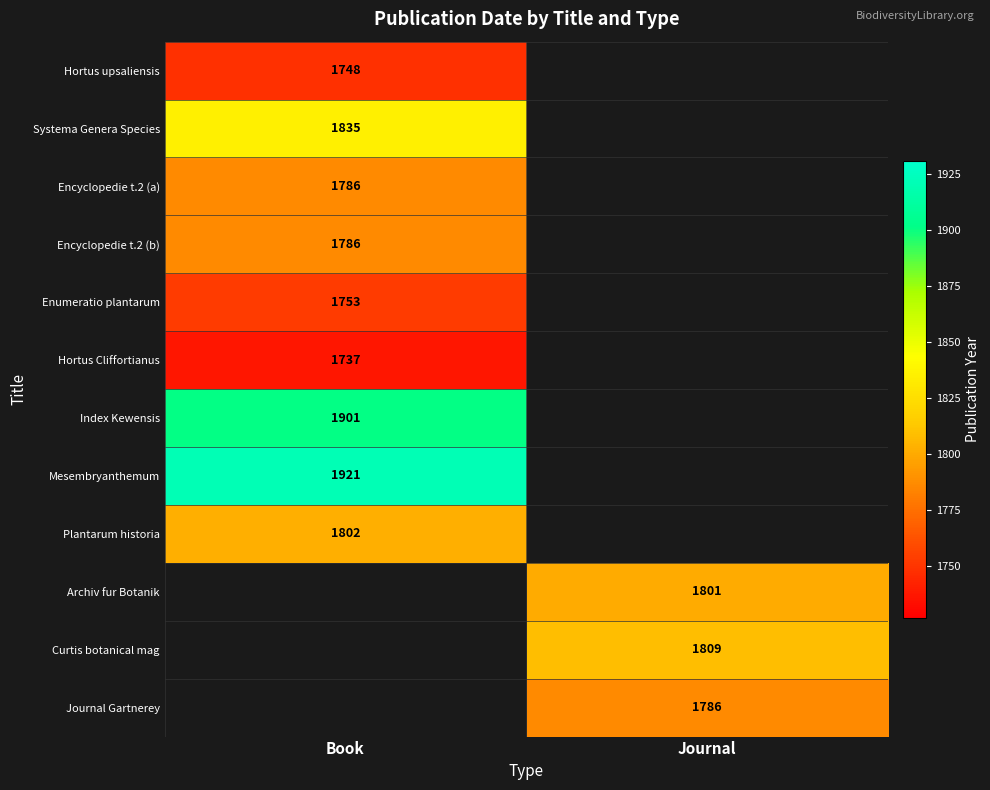

True or false: Systema Genera Species has a value of 3243 at Book.

False